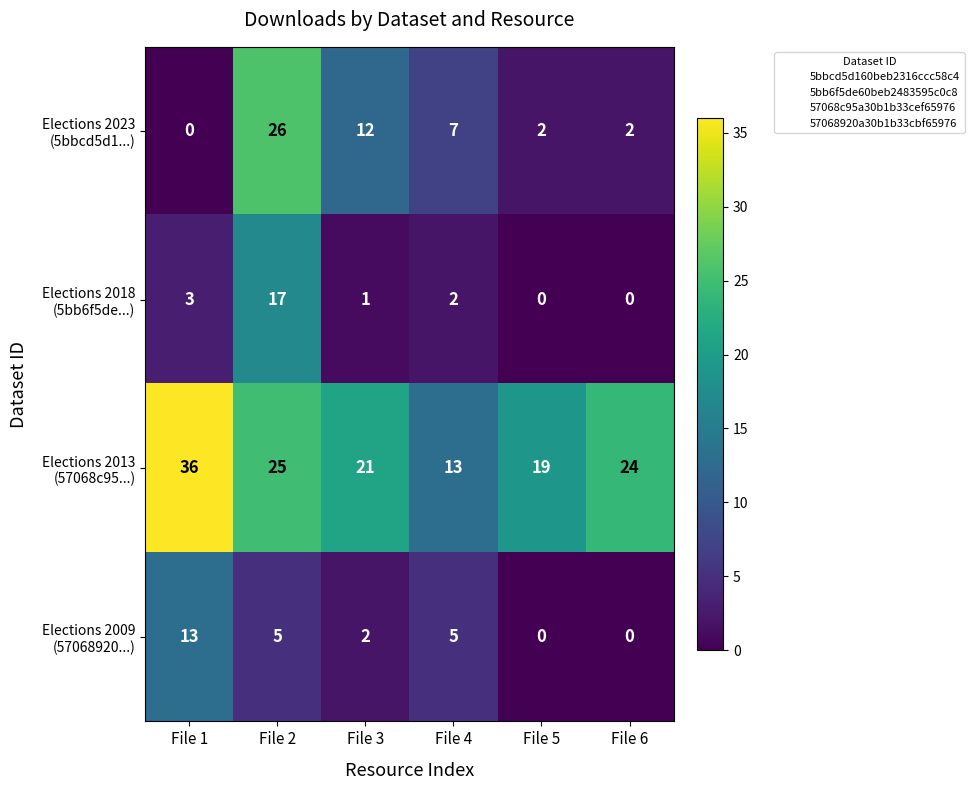

At how many categories does at least one series exceed 0?

6